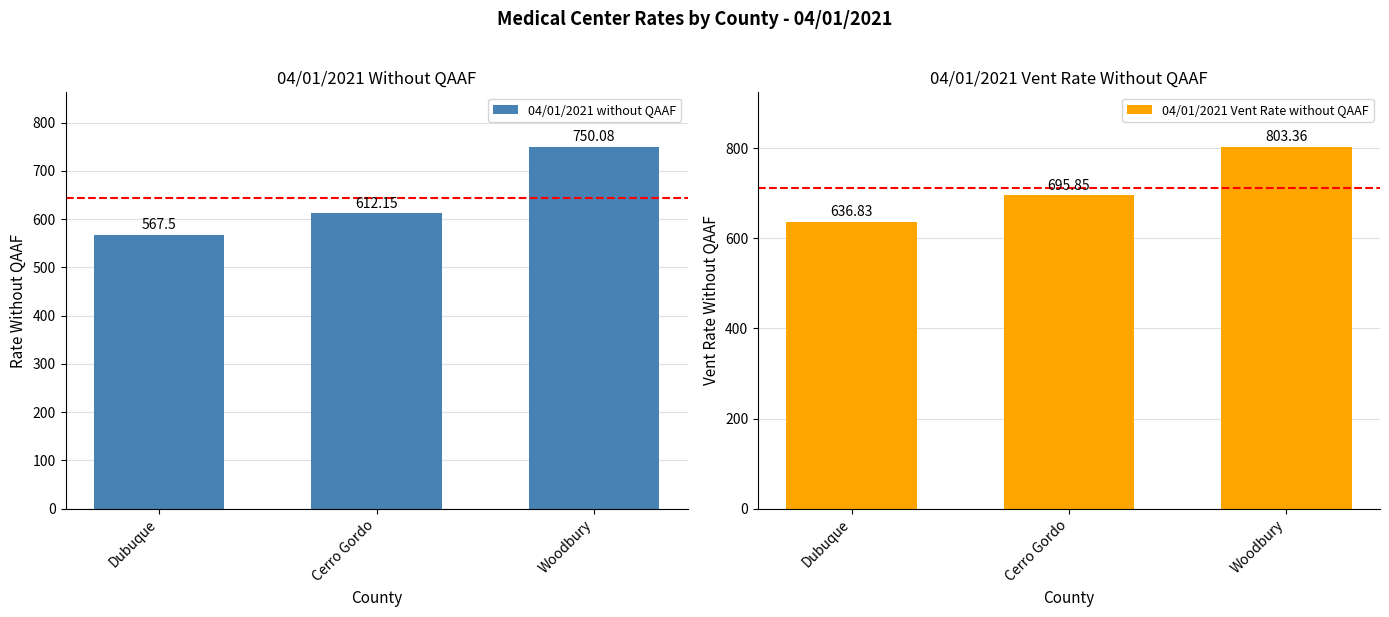

What is the value of the 04/01/2021 without QAAF bar at the 1st from the left?

567.5